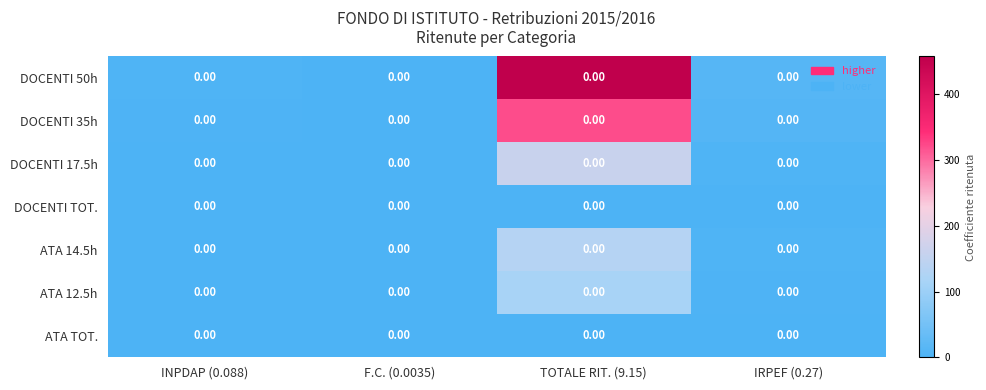

The value of ATA 12.5h at F.C. (0.0035) is 0.0. True or false?

True